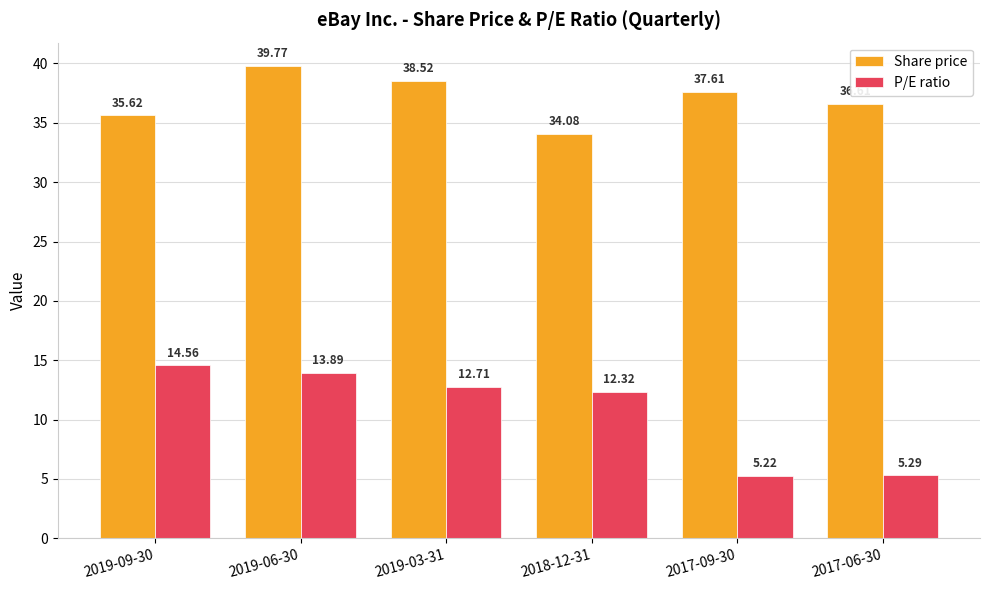

How many groups of bars are there?

6